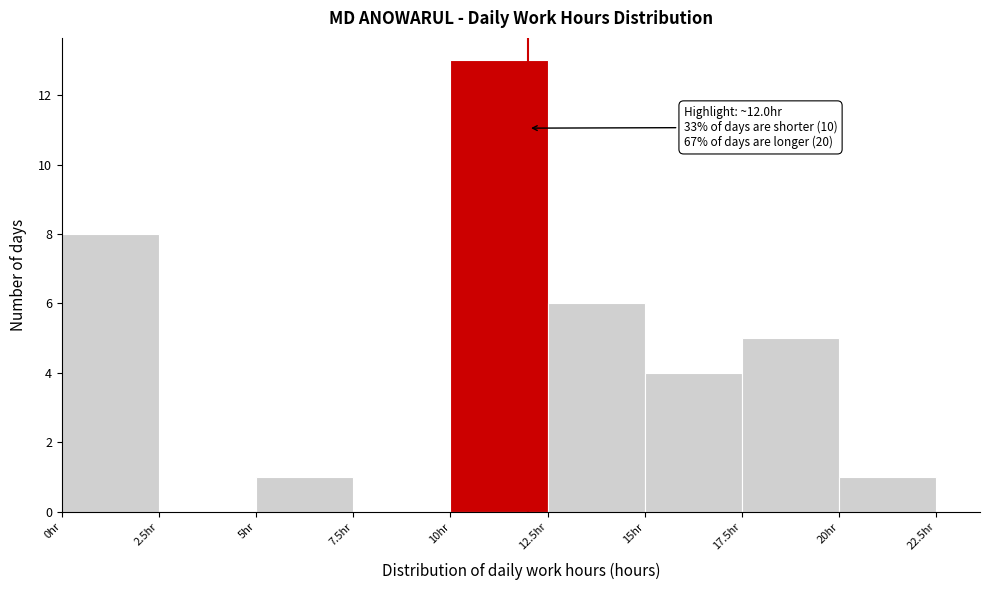

Which range on the x-axis has the tallest bar?

10.0 to 12.5